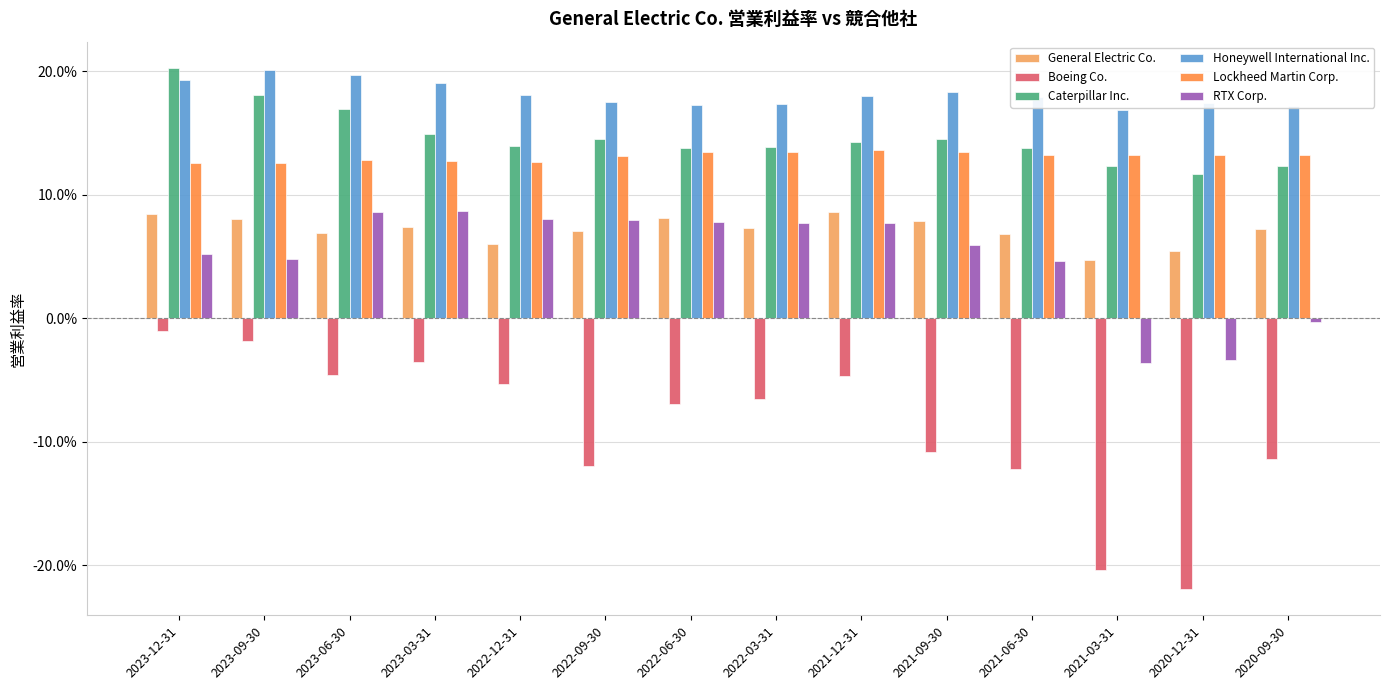

Does the chart contain stacked bars?

No